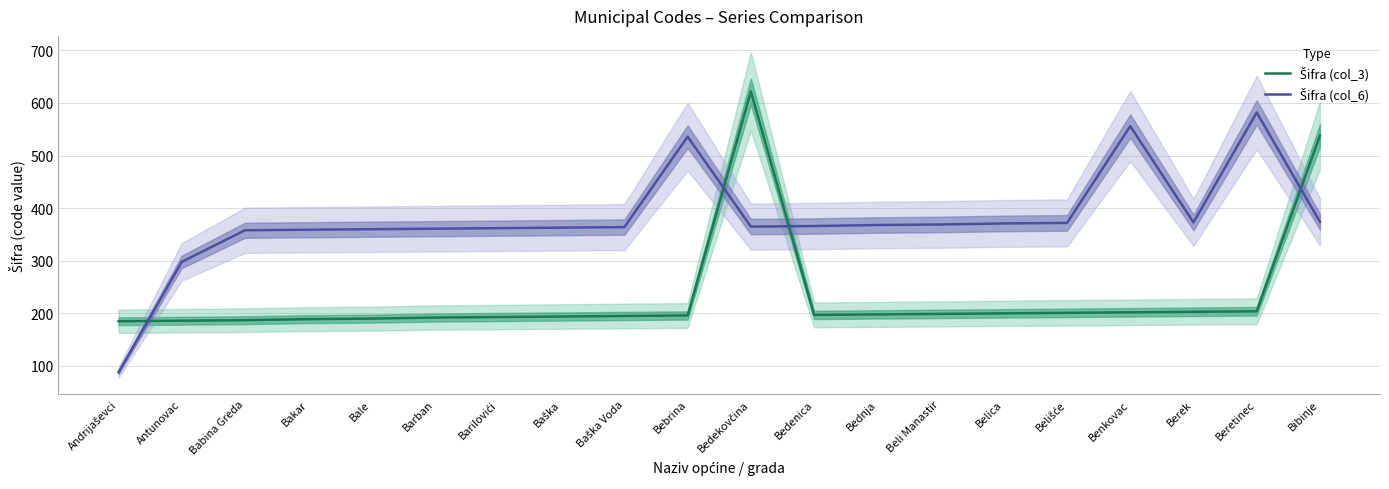

What is the label of the 8th point from the right?

Bednja